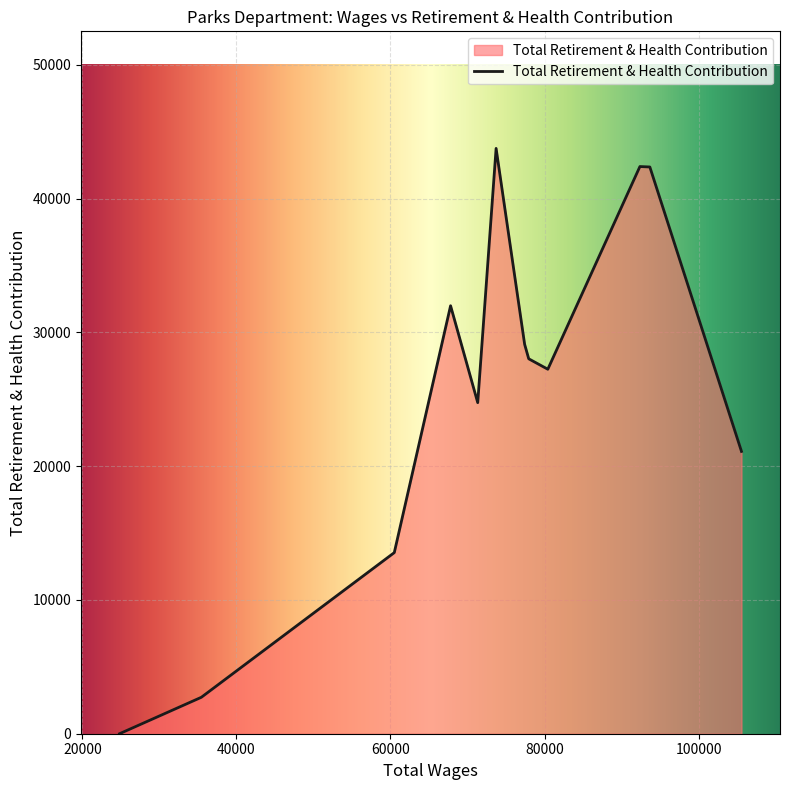

What is the greatest value displayed?

43746